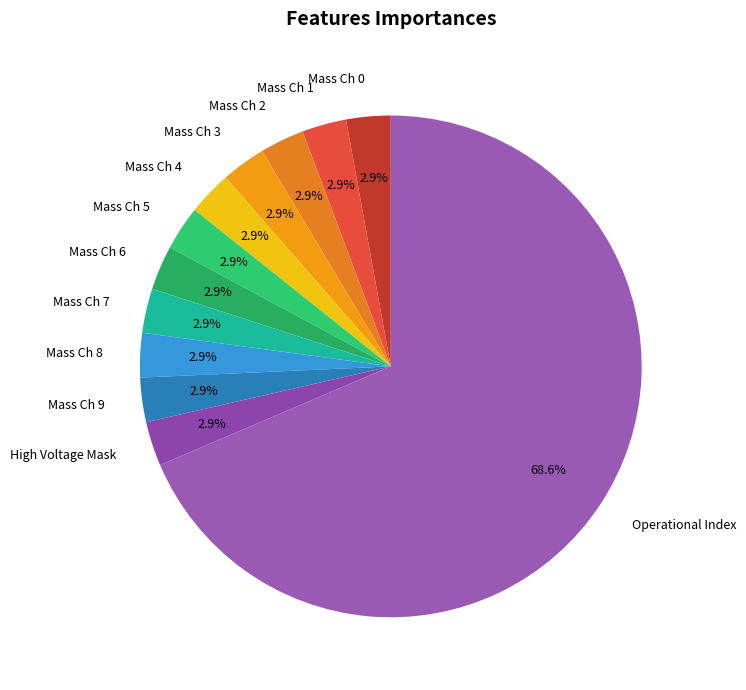

To the nearest percent, what is the average slice percentage?

8%